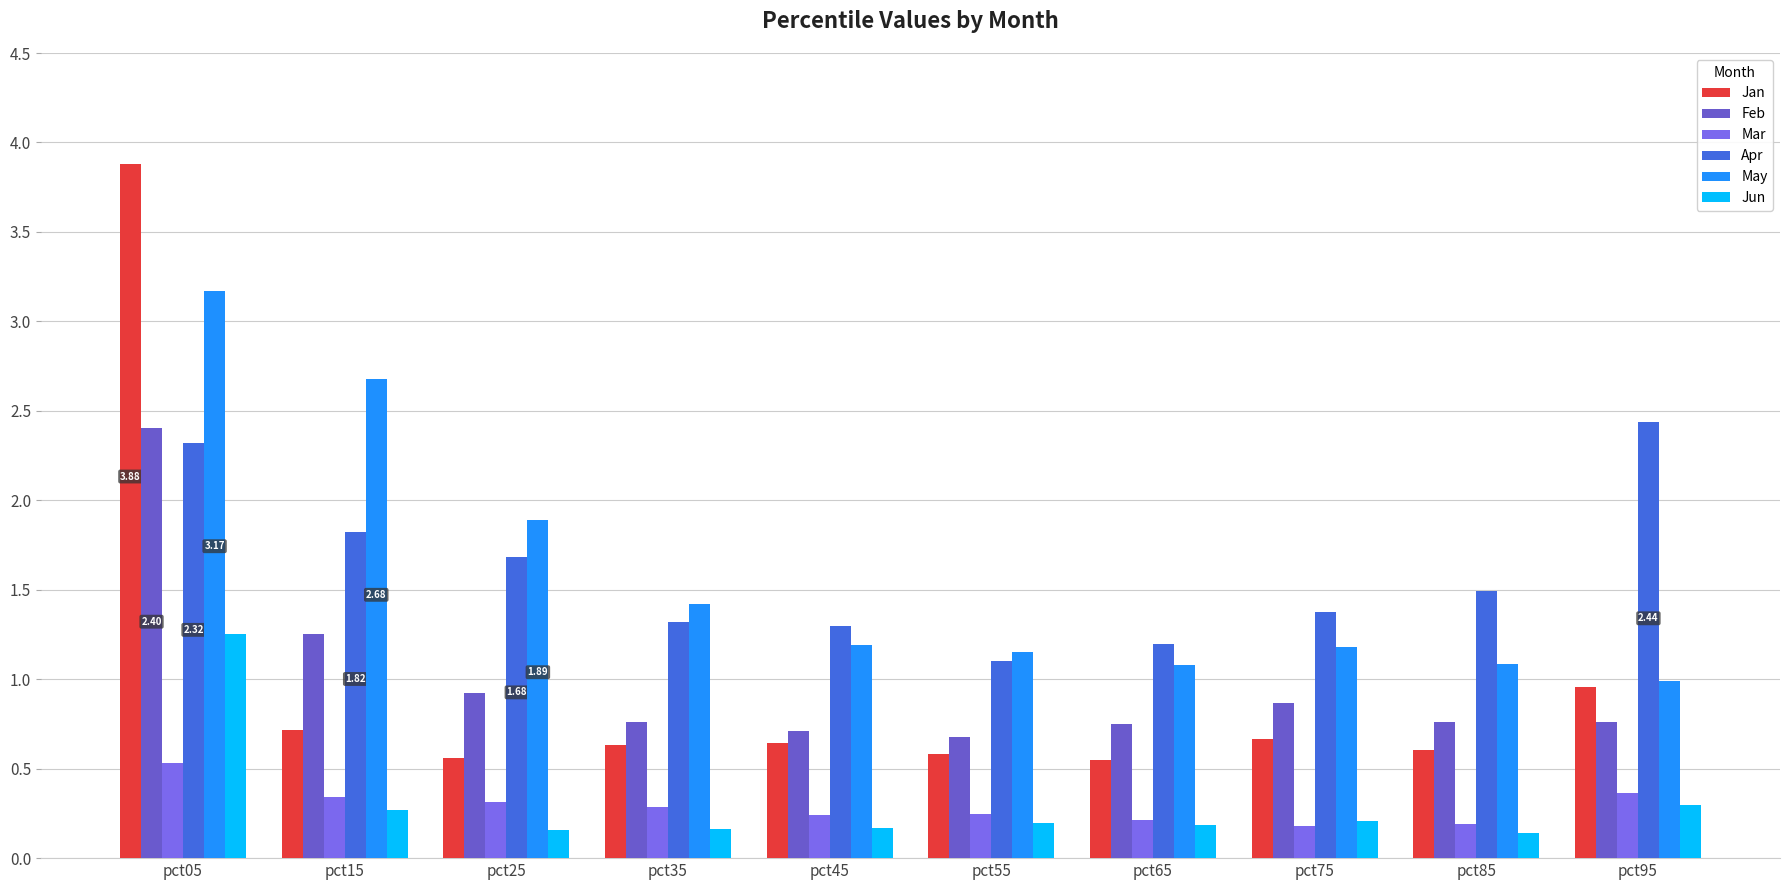

Reading left to right, list all the values displayed in this chart.

Jan: pct05=3.9	pct15=0.7	pct25=0.6	pct35=0.6	pct45=0.6	pct55=0.6	pct65=0.5	pct75=0.7	pct85=0.6	pct95=1.0
Feb: pct05=2.4	pct15=1.3	pct25=0.9	pct35=0.8	pct45=0.7	pct55=0.7	pct65=0.7	pct75=0.9	pct85=0.8	pct95=0.8
Mar: pct05=0.5	pct15=0.3	pct25=0.3	pct35=0.3	pct45=0.2	pct55=0.2	pct65=0.2	pct75=0.2	pct85=0.2	pct95=0.4
Apr: pct05=2.3	pct15=1.8	pct25=1.7	pct35=1.3	pct45=1.3	pct55=1.1	pct65=1.2	pct75=1.4	pct85=1.5	pct95=2.4
May: pct05=3.2	pct15=2.7	pct25=1.9	pct35=1.4	pct45=1.2	pct55=1.2	pct65=1.1	pct75=1.2	pct85=1.1	pct95=1.0
Jun: pct05=1.3	pct15=0.3	pct25=0.2	pct35=0.2	pct45=0.2	pct55=0.2	pct65=0.2	pct75=0.2	pct85=0.1	pct95=0.3